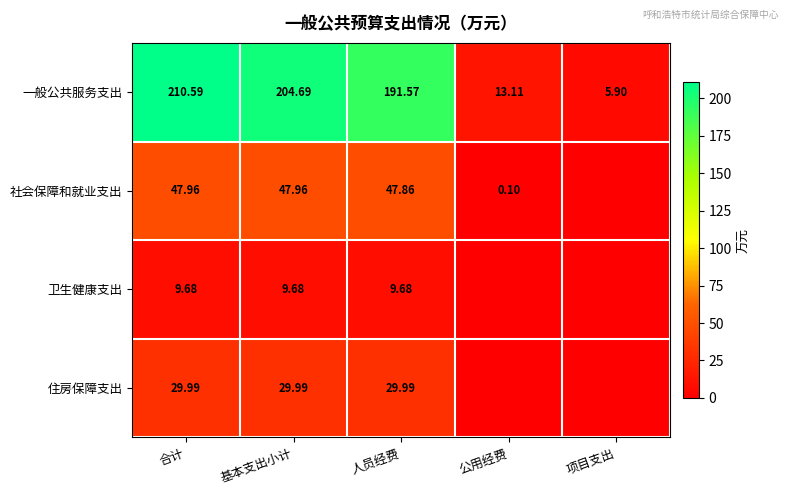

Is the value of 一般公共服务支出 at 公用经费 greater than the value of 卫生健康支出 at 基本支出小计?

Yes